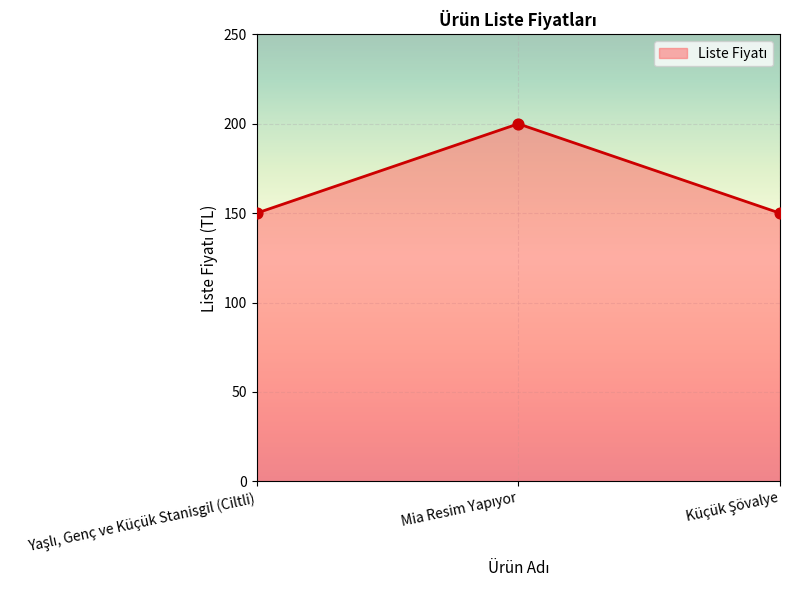

What is the sum of all values?

500